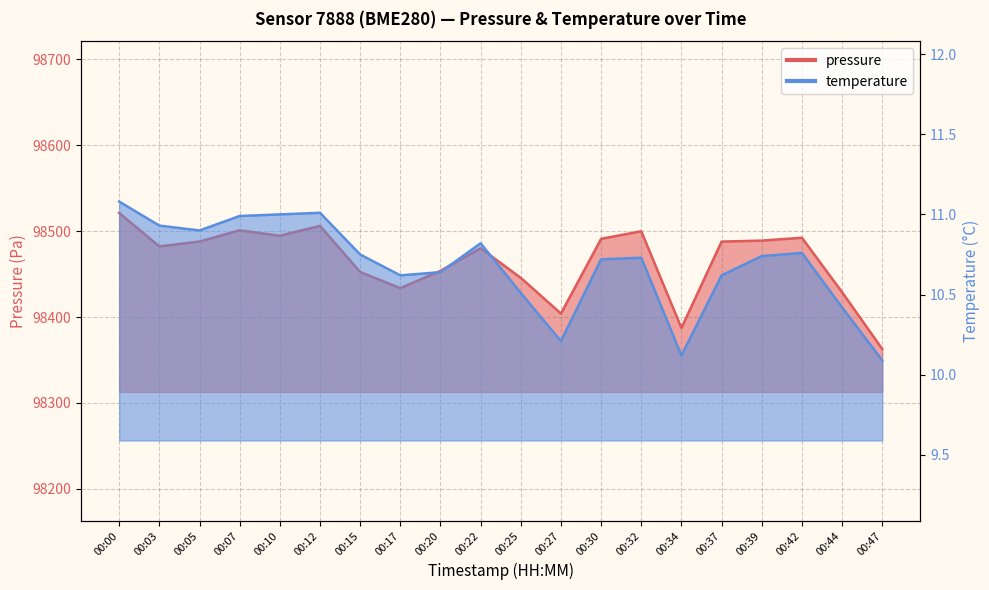

List the labels in order of pressure value, largest first.

00:00, 00:12, 00:07, 00:32, 00:10, 00:42, 00:30, 00:39, 00:05, 00:37, 00:03, 00:22, 00:20, 00:15, 00:25, 00:17, 00:44, 00:27, 00:34, 00:47